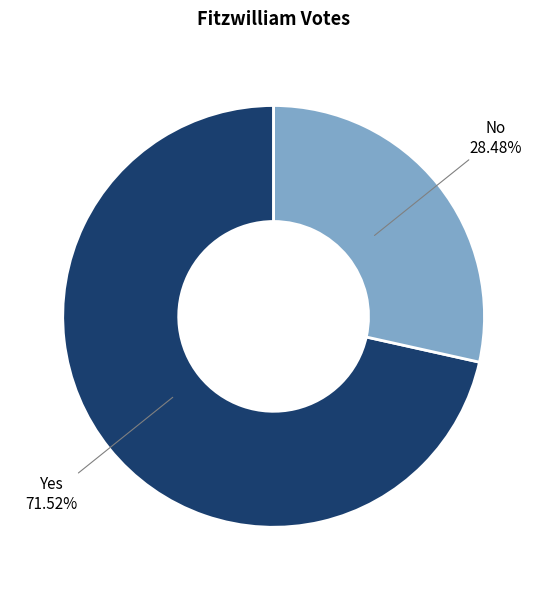

To the nearest percent, what portion does Yes represent?

72%